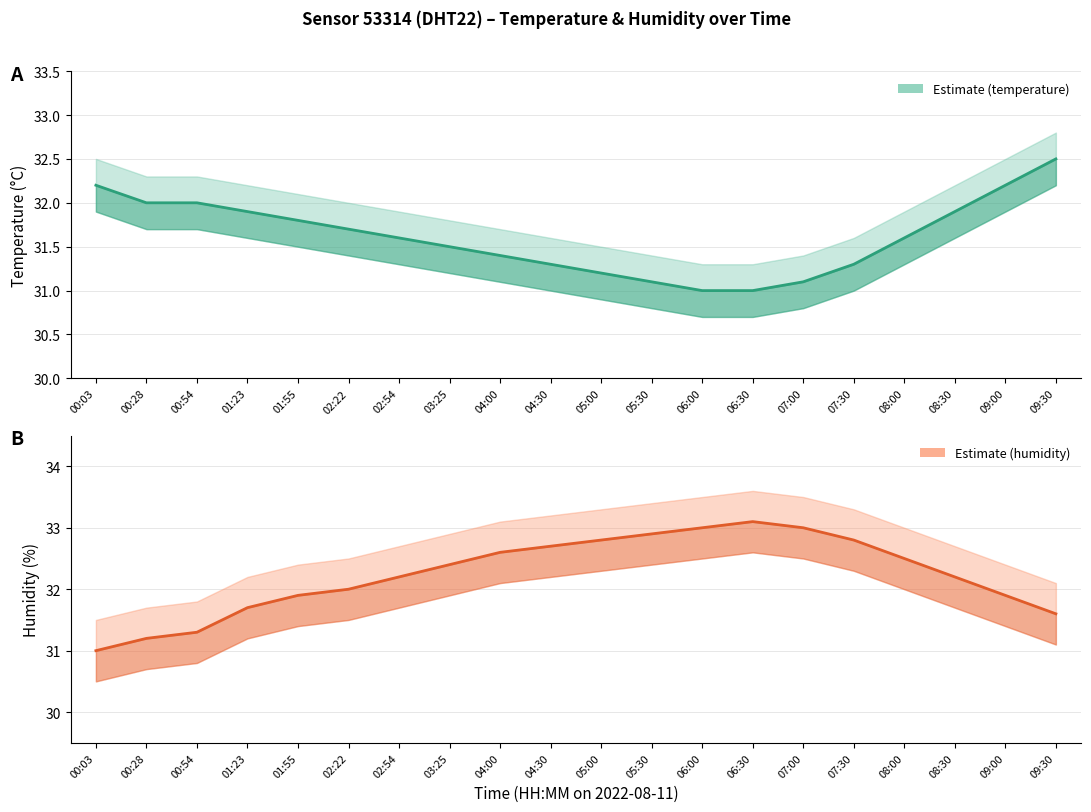

How many lines are shown in the chart?

2